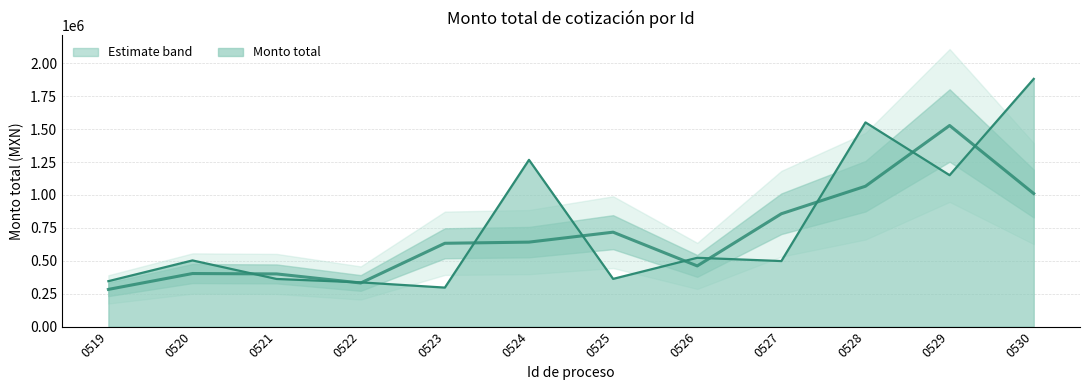

What is the minimum value shown in the chart?

296162.6